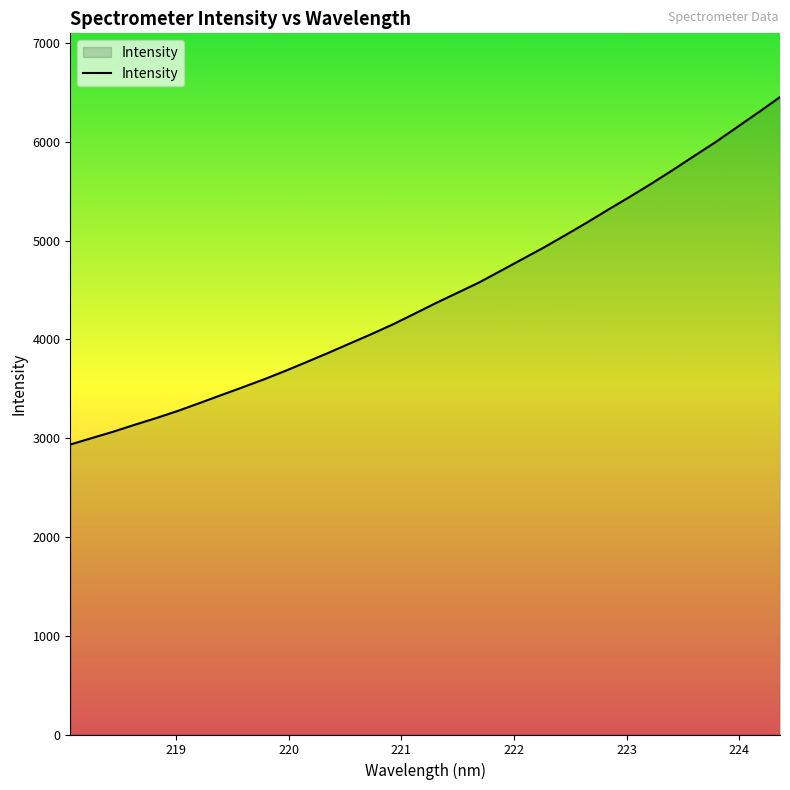

What is the smallest value displayed?

2935.6